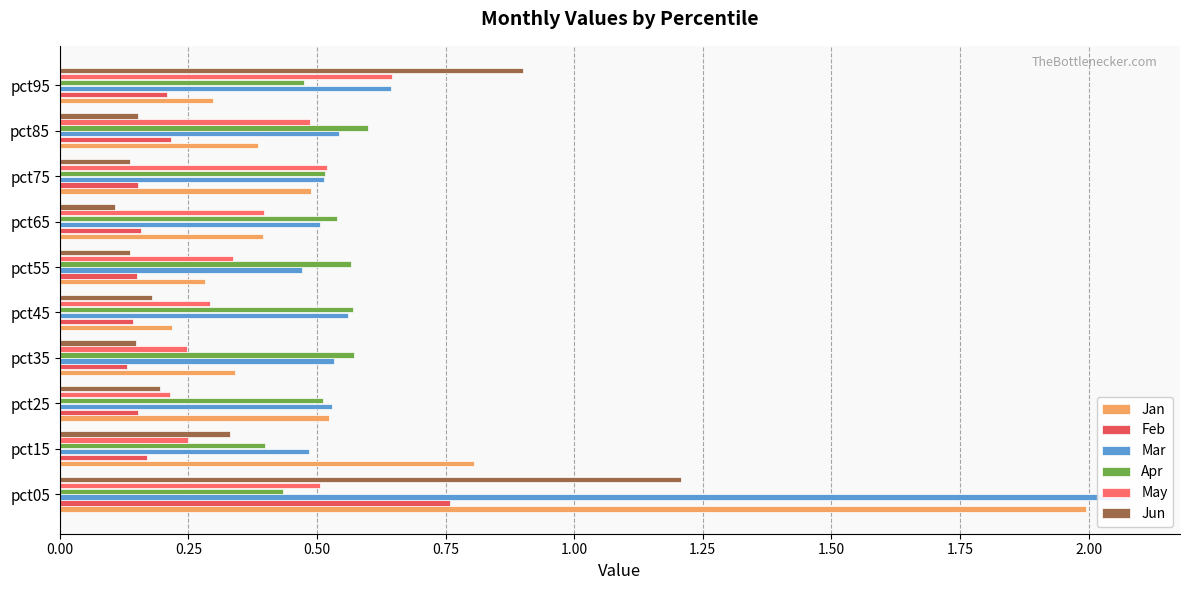

What is the lowest value of the Jun series?

0.1